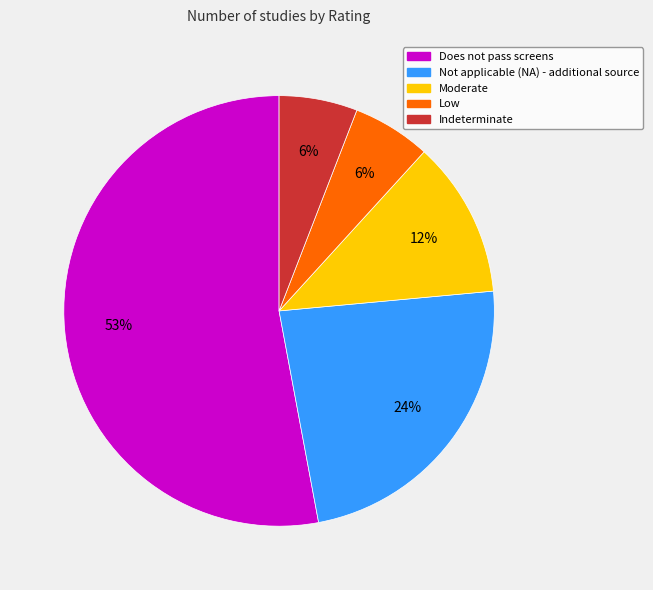

Is it true that Not applicable (NA) - additional source is 24% of the pie?

True